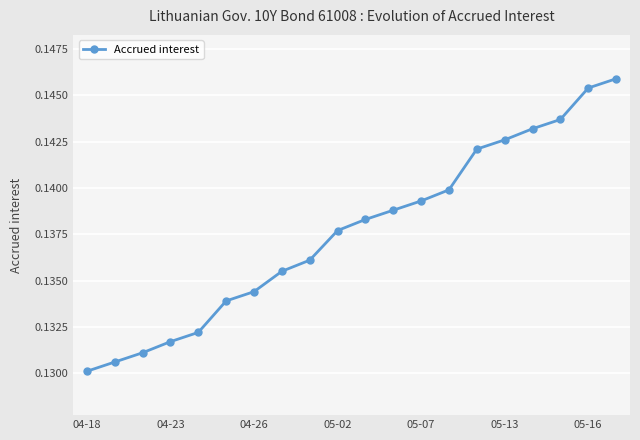

What is the sum of all values?

2.8